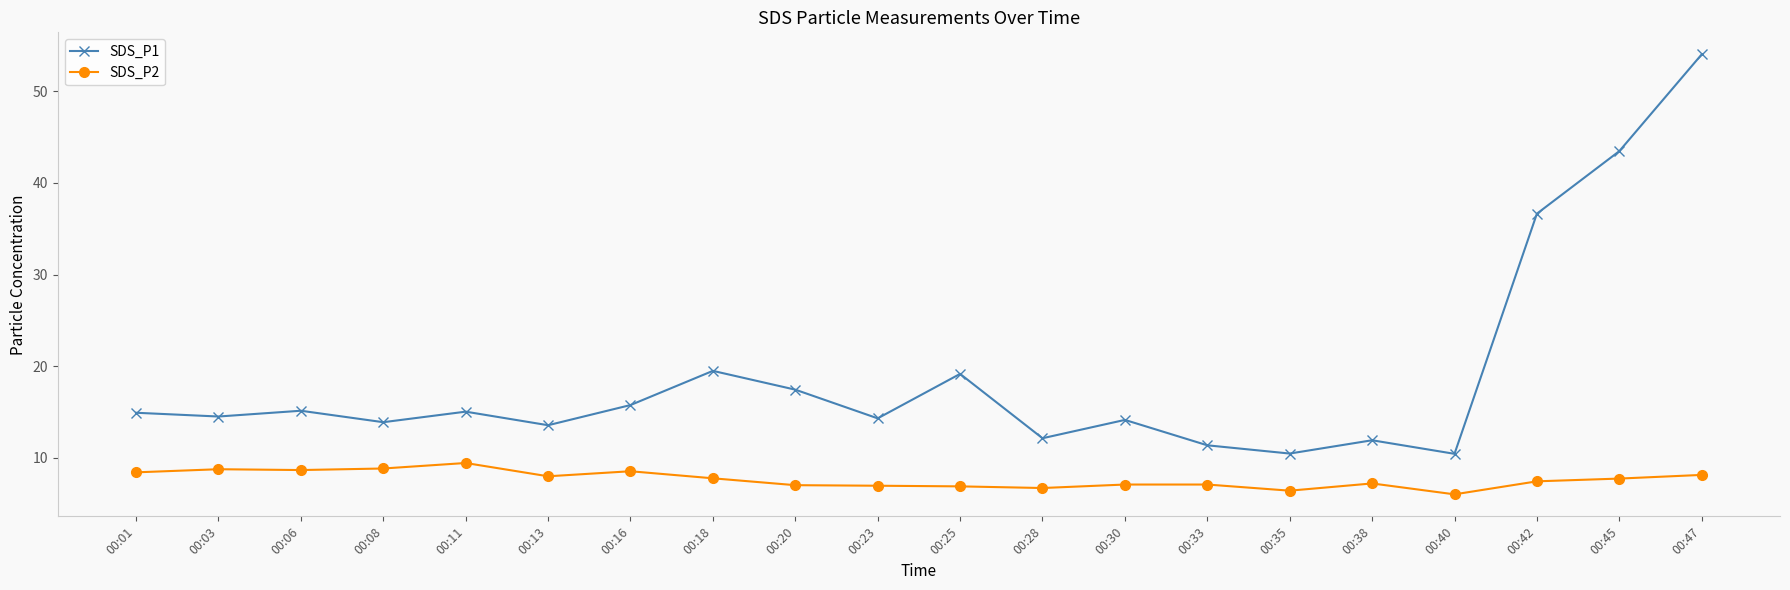

List the series in order of their peak value, highest first.

SDS_P1, SDS_P2